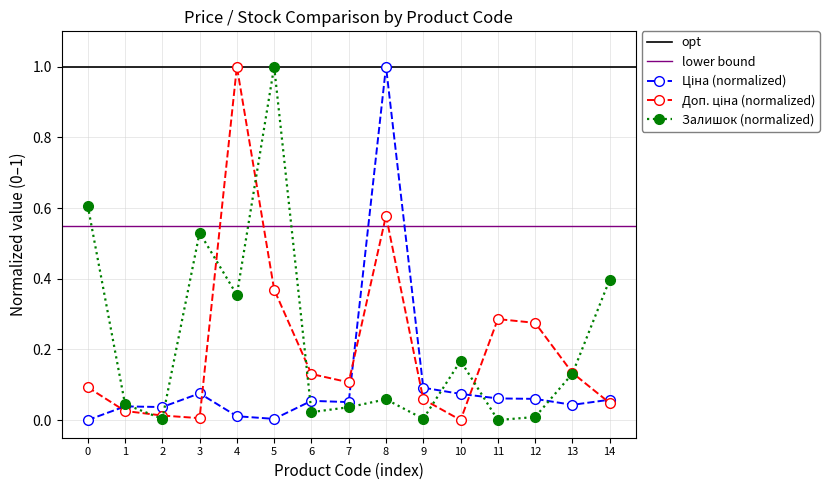

Where is the first local maximum for Залишок (normalized)?

3